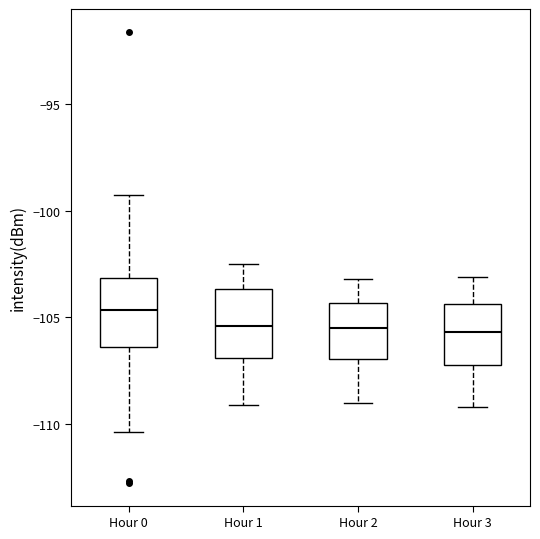

Reading left to right, transcribe this box plot: for each box, give where its median line is, the range the box spans, and where its two whiskers end, as read against the y-axis. The values are not printed on the chart, so give them approximately, as read against the axis.

Hour 0: median -104.5, box -106.5 to -103.0, whiskers -110.5 to -99.5
Hour 1: median -105.5, box -107.0 to -103.5, whiskers -109.0 to -102.5
Hour 2: median -105.5, box -107.0 to -104.5, whiskers -109.0 to -103.0
Hour 3: median -105.5, box -107.0 to -104.5, whiskers -109.0 to -103.0